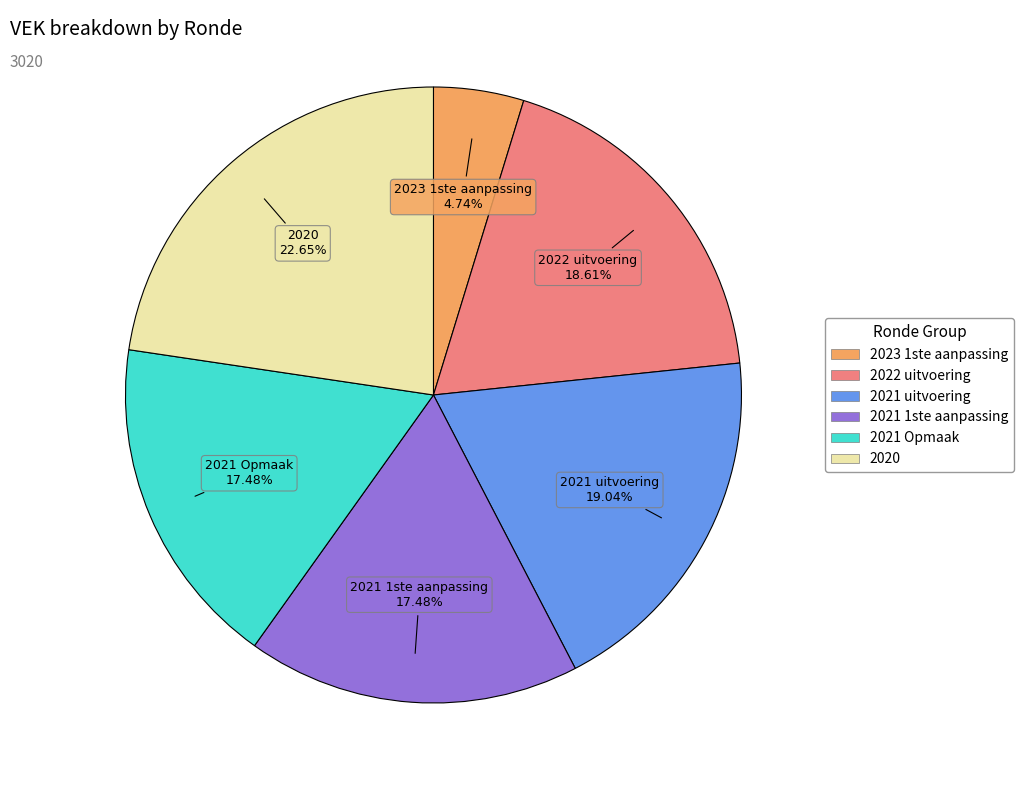

How many segments does this pie chart have?

6